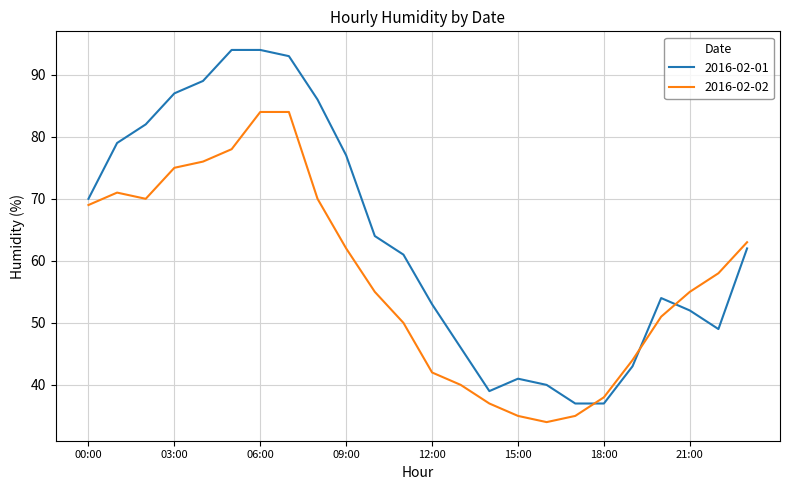

List the series in order of their peak value, highest first.

2016-02-01, 2016-02-02